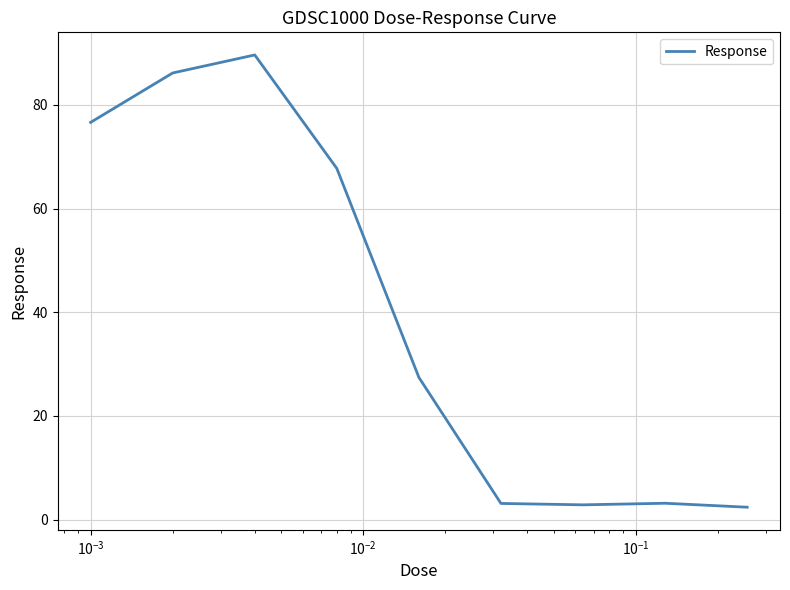

How many values exceed 27?

5